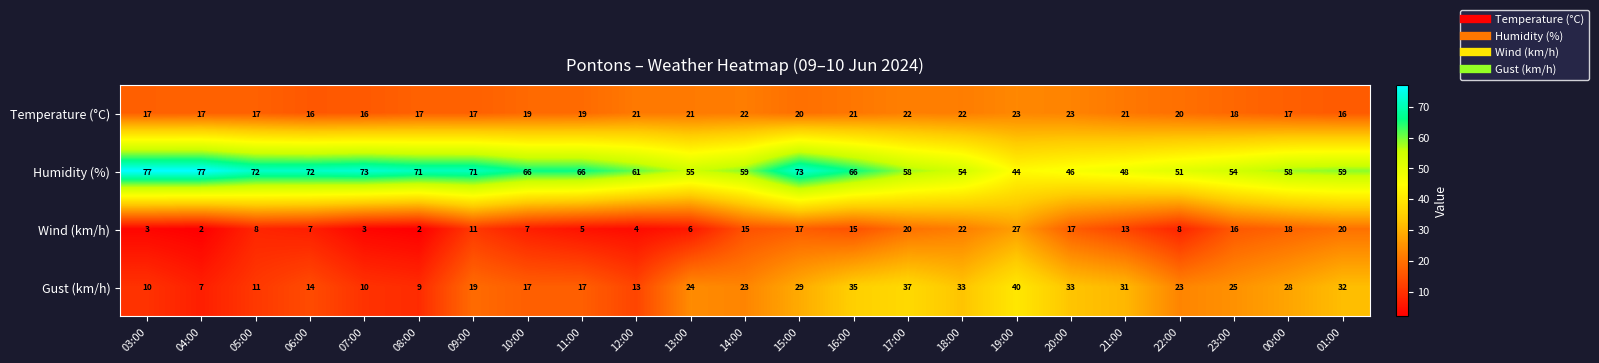

At which category is the sum across all series the highest?

15:00